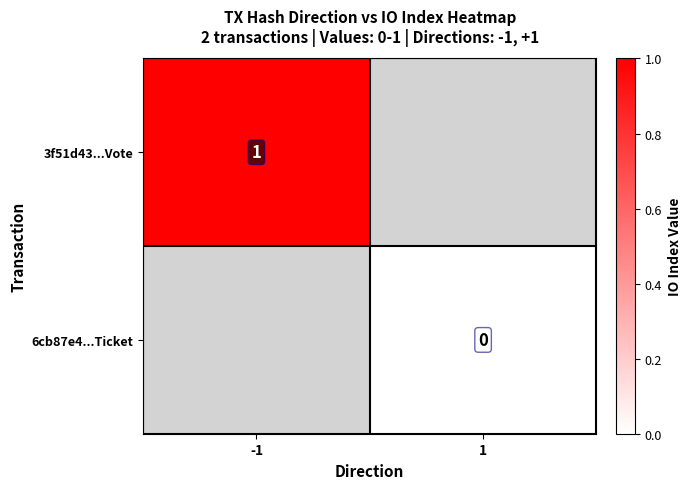

How many series are shown in this chart?

2